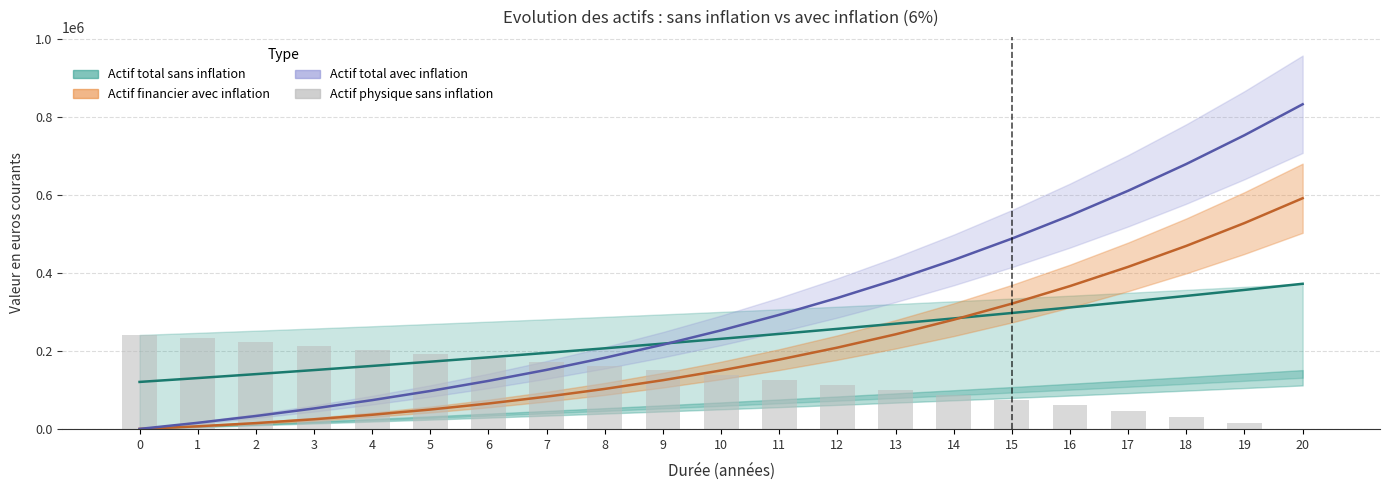

What are all the series names shown in the legend?

Actif total sans inflation, Actif financier avec inflation, Actif total avec inflation, Actif physique (sans inflation)